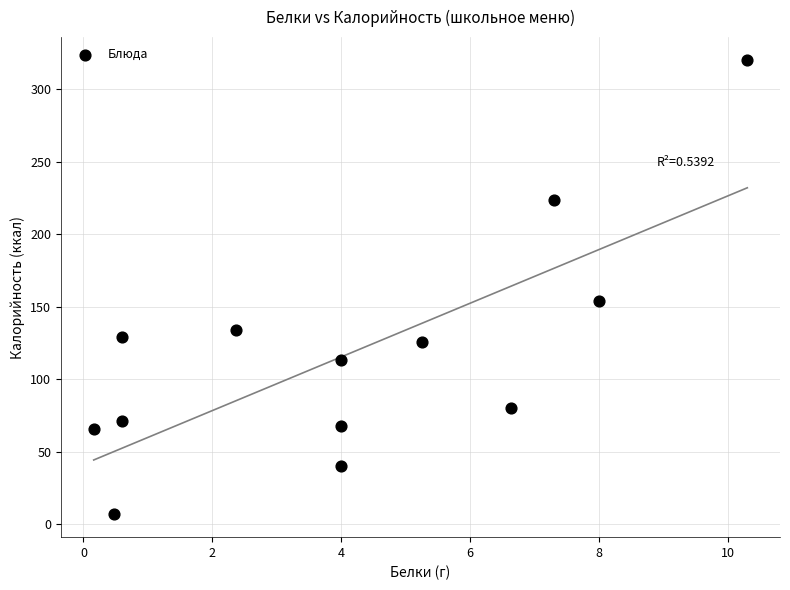

What Y value in the scatter plot is closest to 163?

154.0